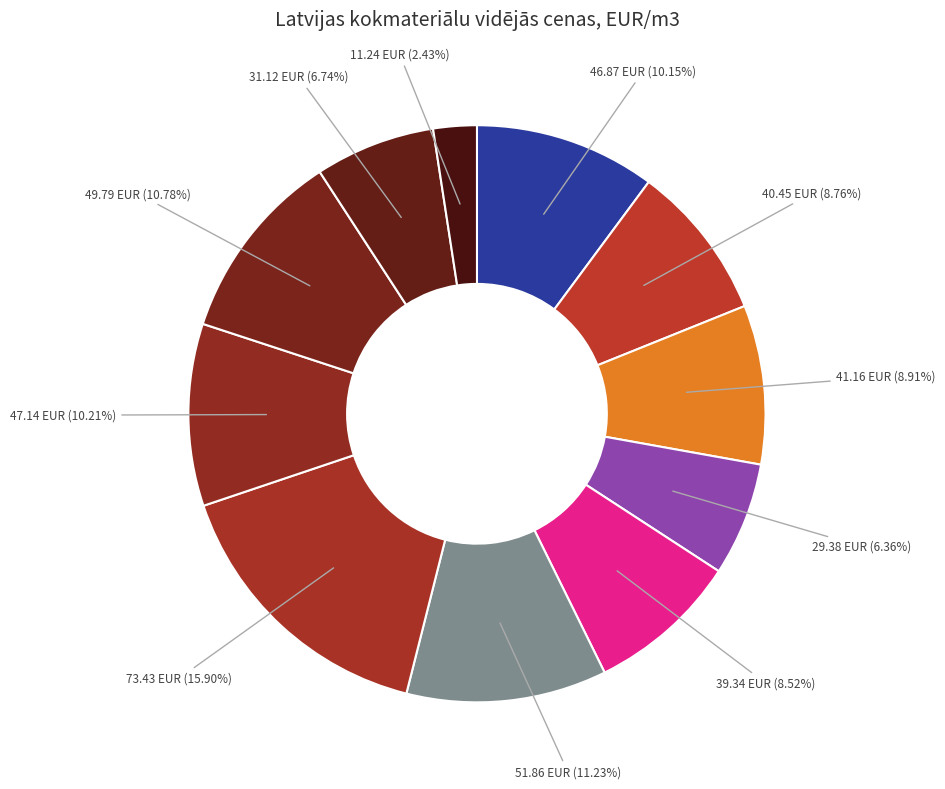

Which category has the biggest portion of the pie?

I šķiras zāģbaļķi (PRIEDE)